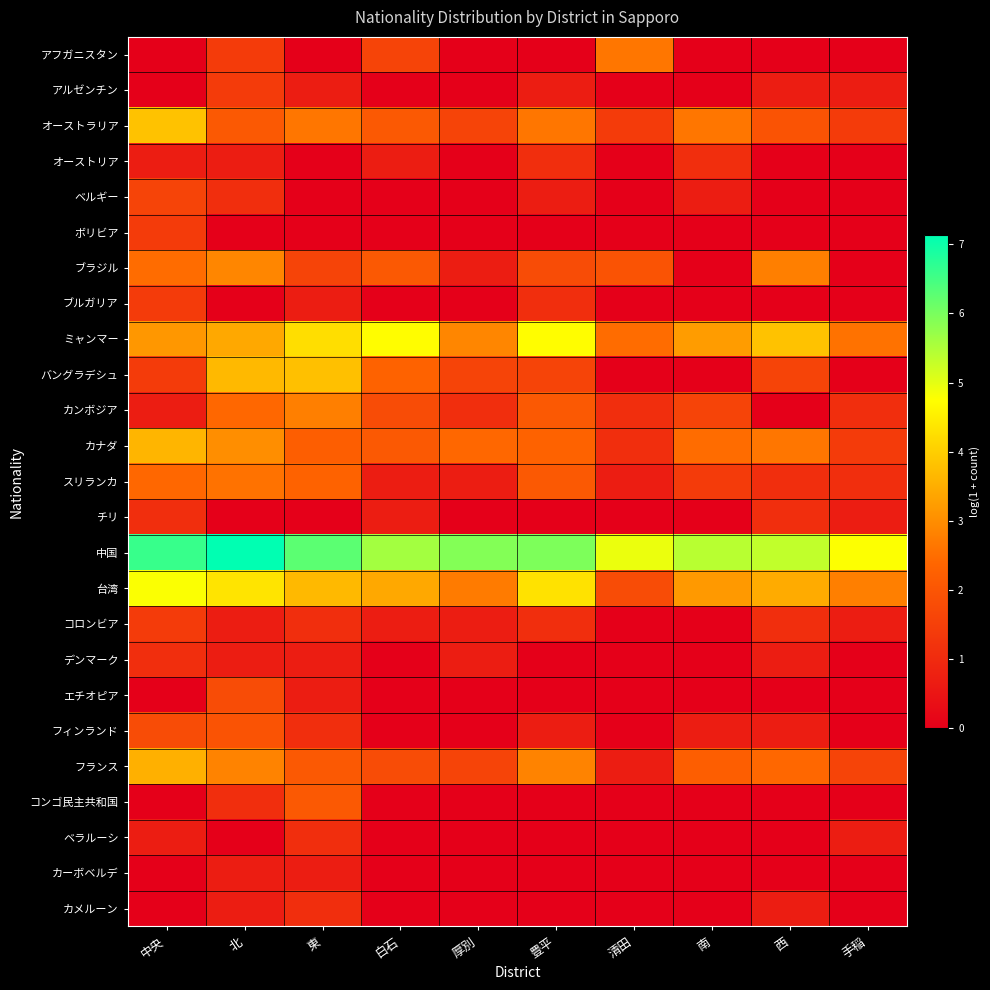

Between 北 and 南, which series saw the biggest shift?

バングラデシュ